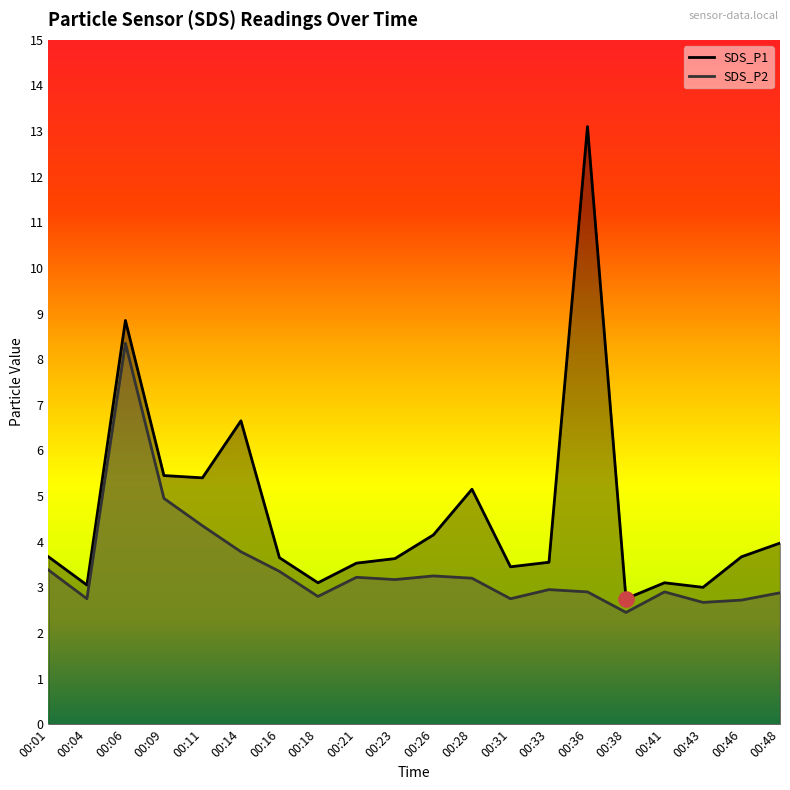

Which series contains the lowest Y value?

SDS_P2